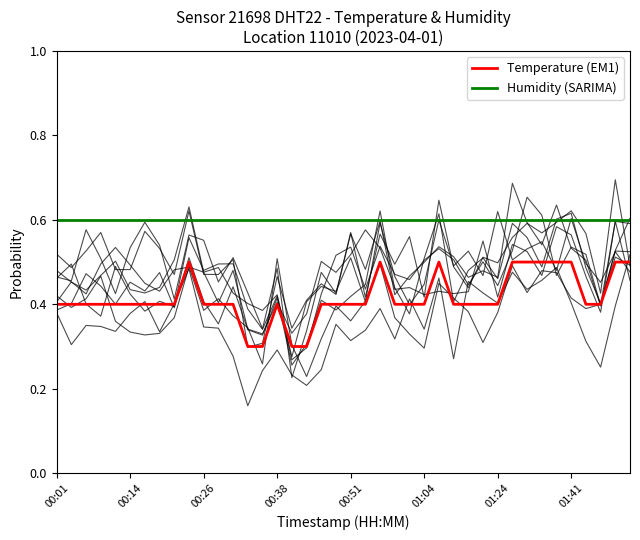

Rank the series by their maximum value, from highest to lowest.

Humidity (SARIMA), Temperature (EM1)